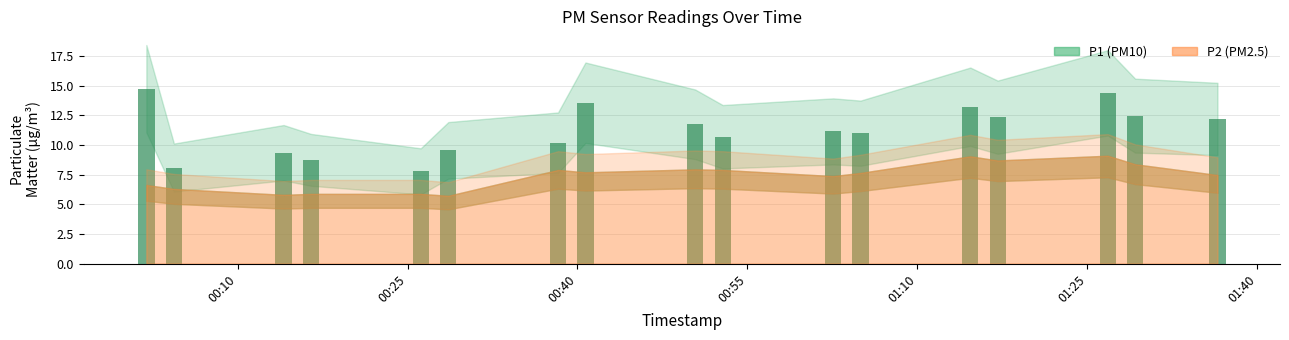

What is the value of the 16th bar from the left?

12.5